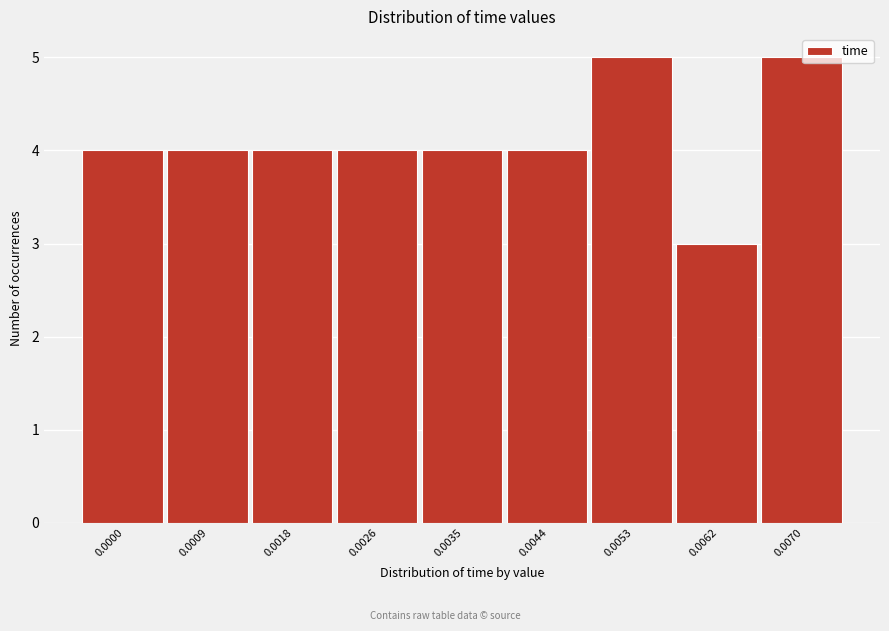

Reading left to right, transcribe all the data shown in this chart.

0.0000=4	0.0009=4	0.0018=4	0.0026=4	0.0035=4	0.0044=4	0.0053=5	0.0062=3	0.0070=5